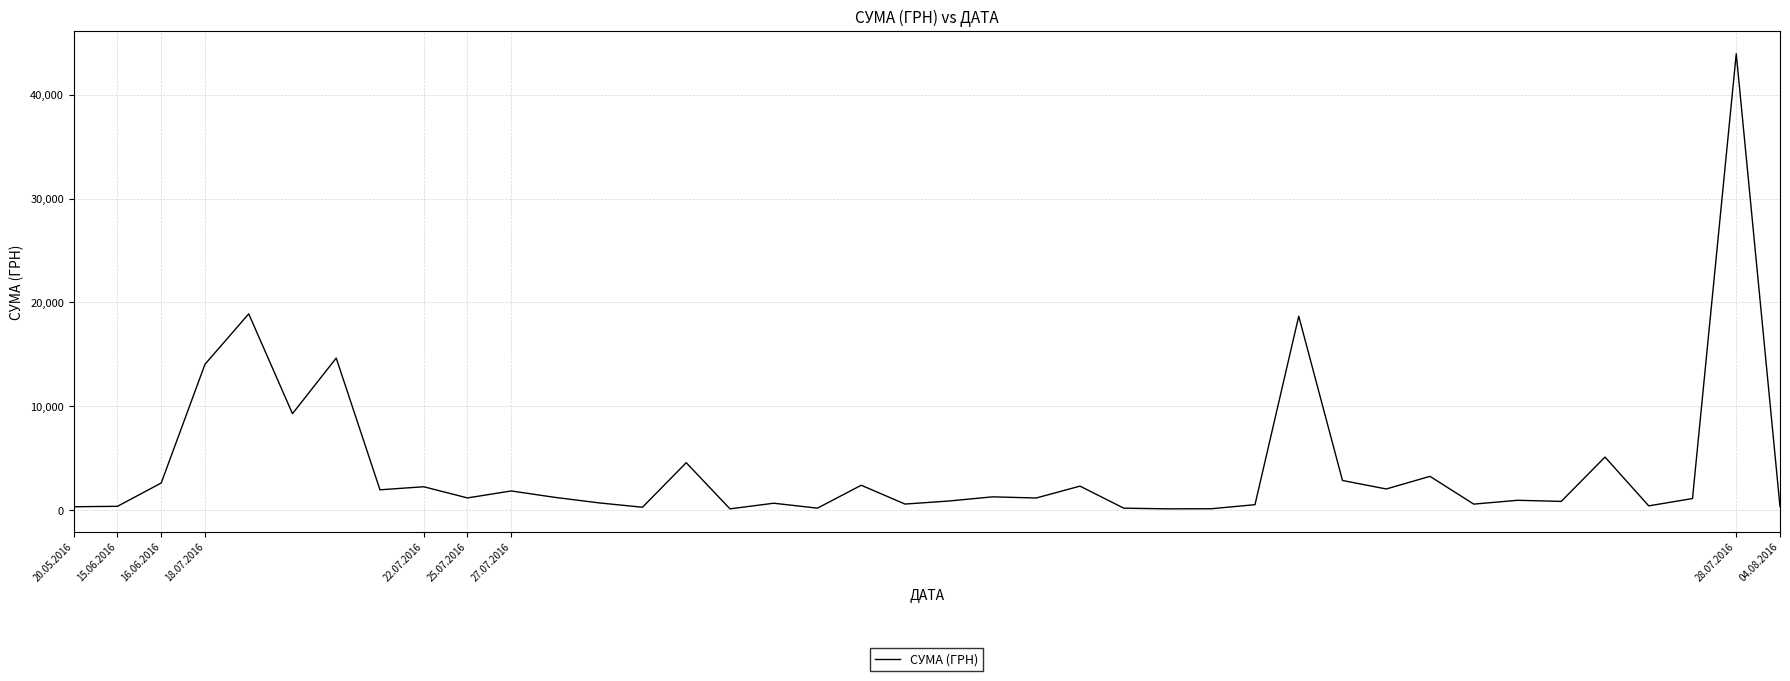

What is the maximum value shown in the chart?

43943.4